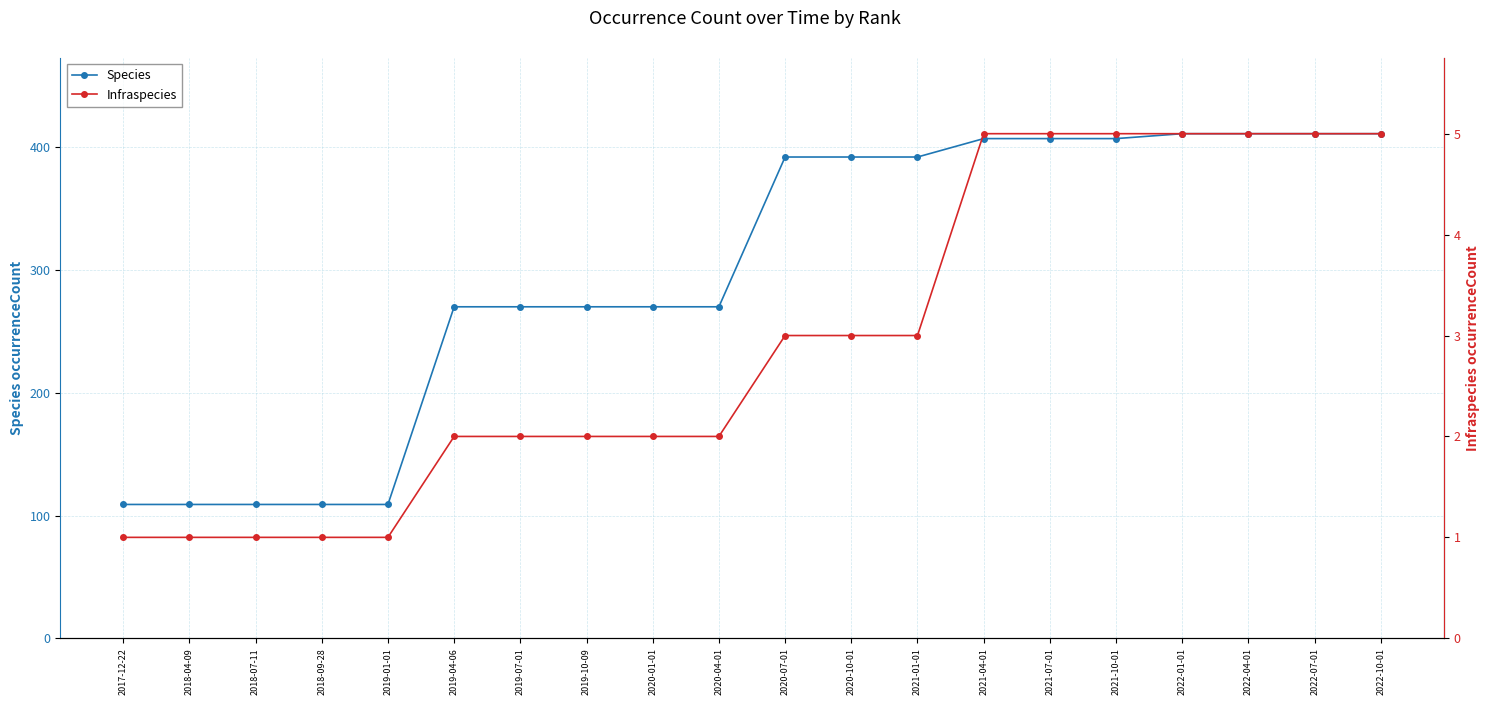

Is the value of Species at 2020-01-01 greater than the value of Infraspecies at 2018-04-09?

Yes